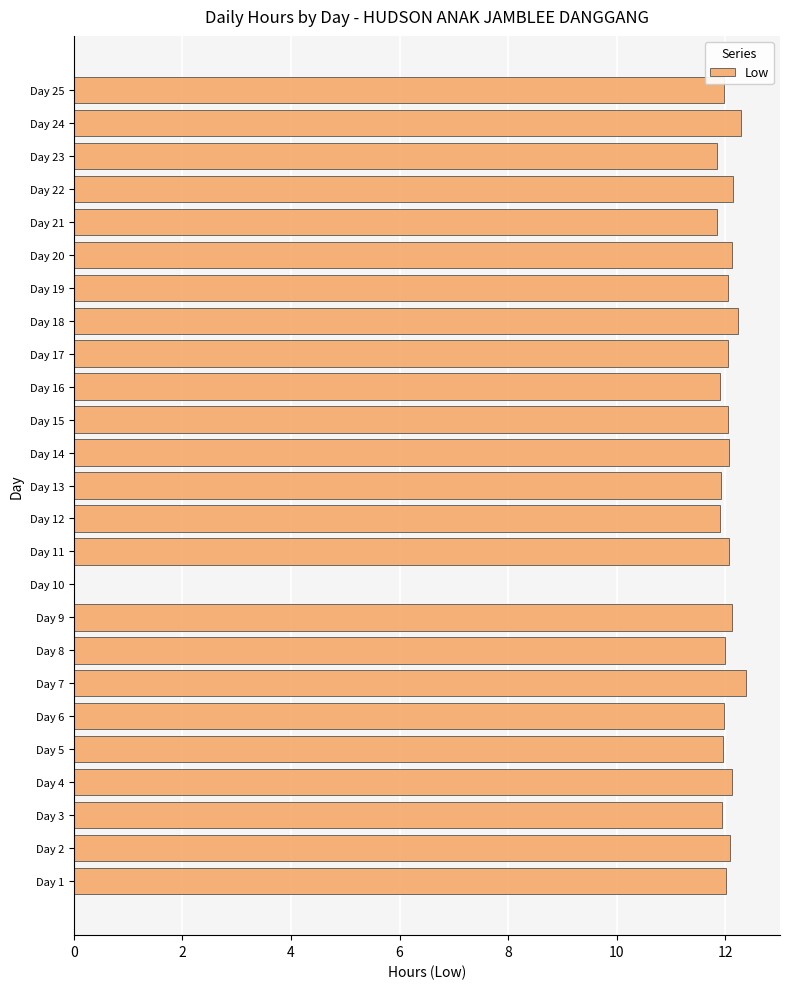

Is it true that the value at Day 19 is 12.1?

True